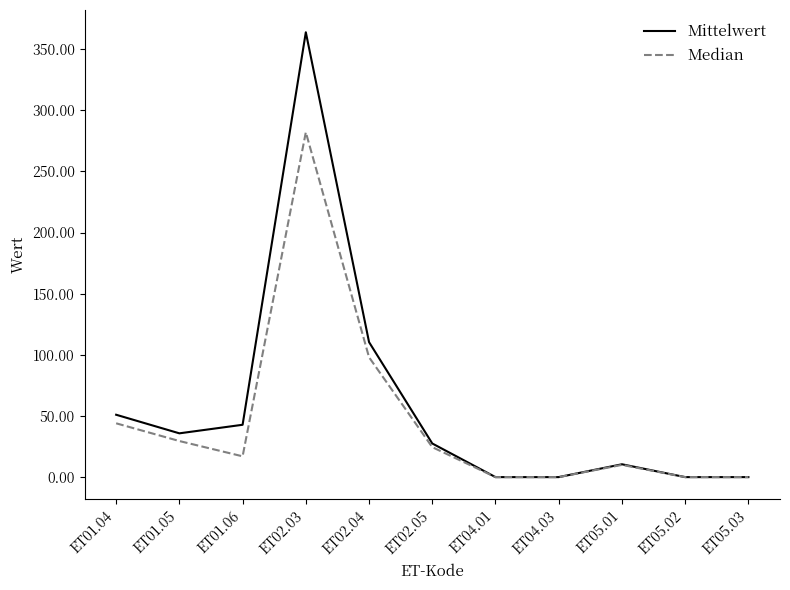

What is the total value across all series at ET05.01?

20.5